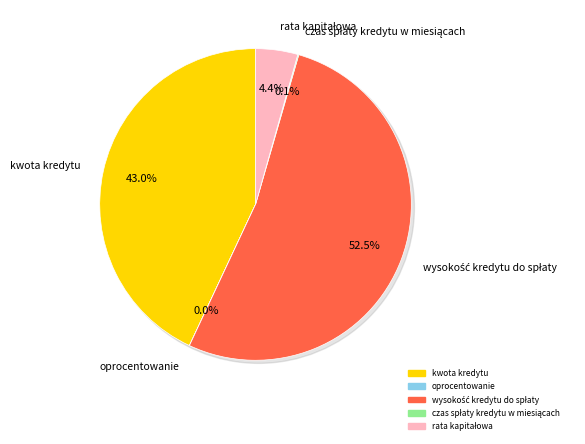

Is there any slice that represents more than half of the pie?

Yes